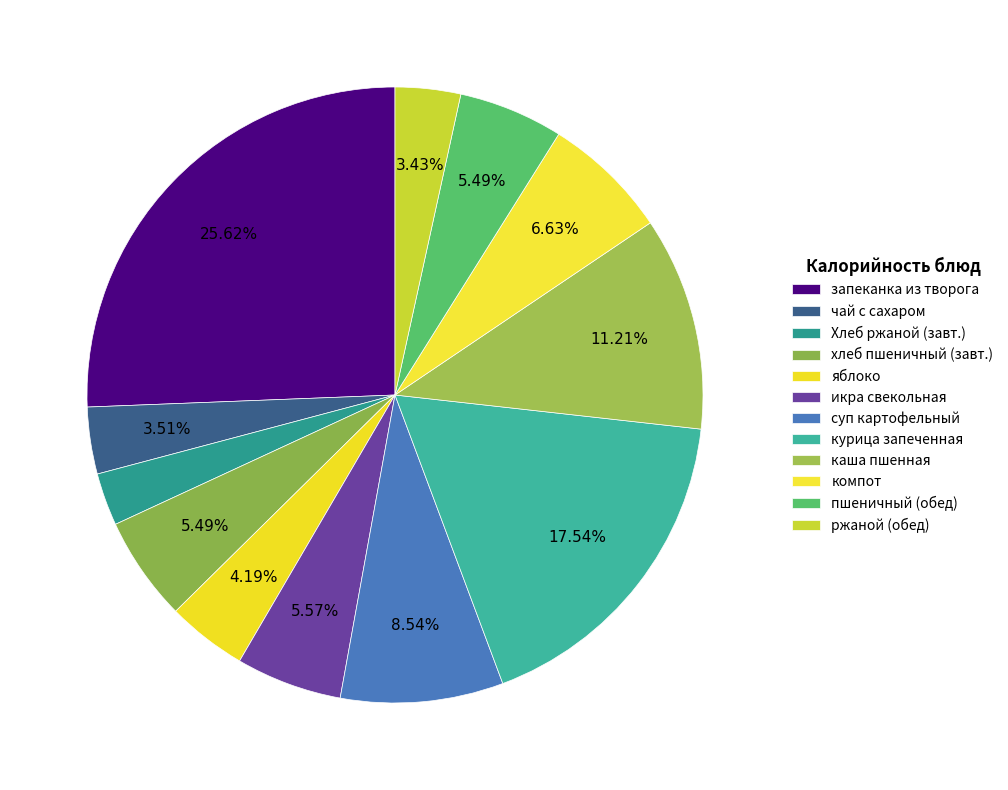

To the nearest percent, what is the difference between the largest and smallest slice percentages?

23%